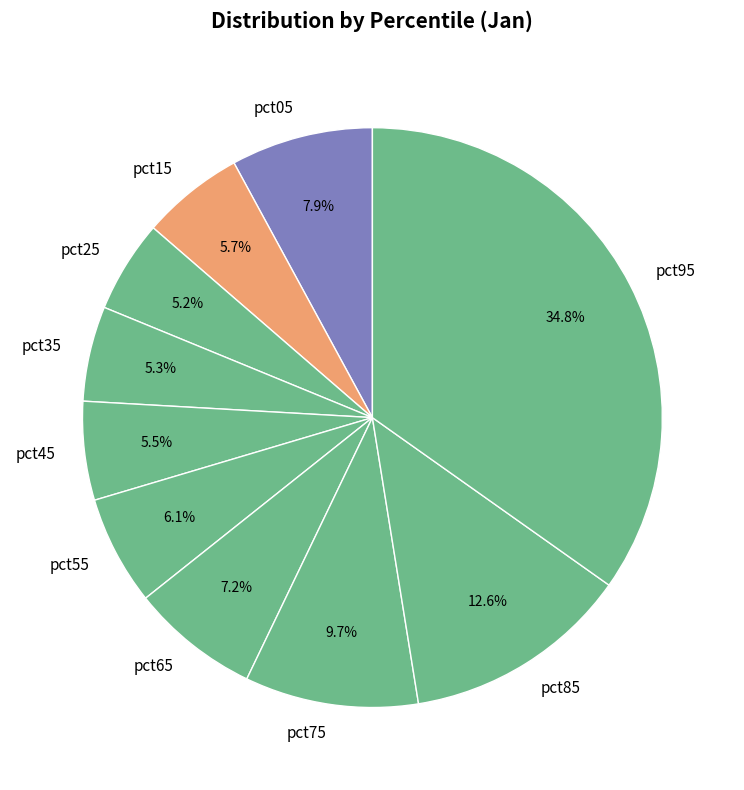

Is it true that pct25 is 13% of the pie?

False